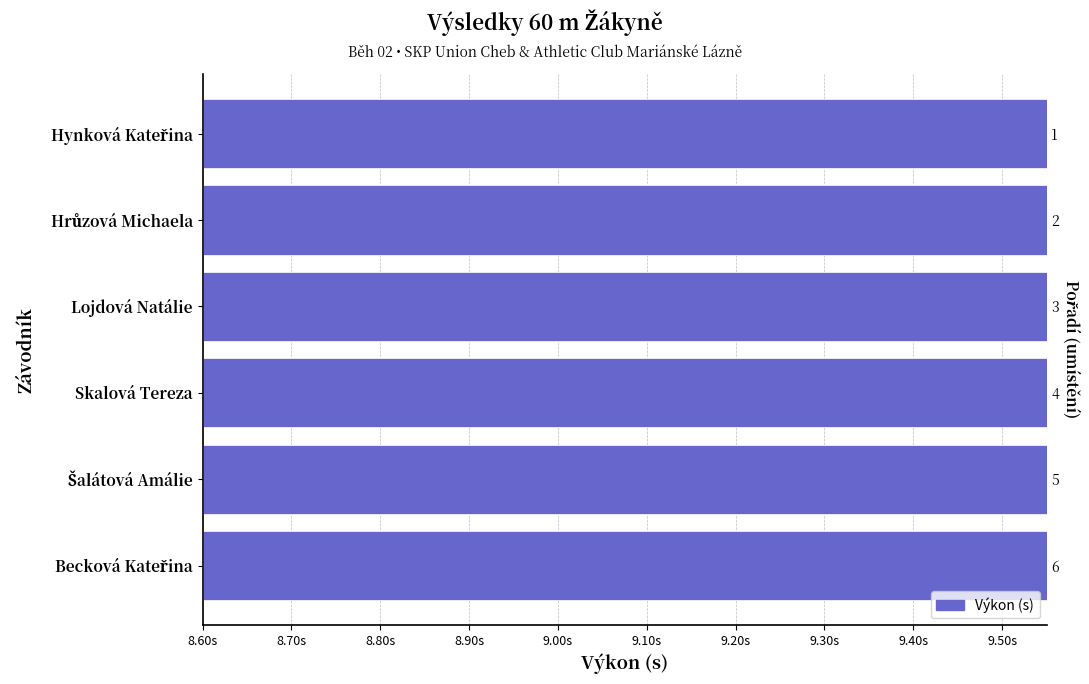

What is the difference between the values at Skalová Tereza and Hrůzová Michaela?

0.2